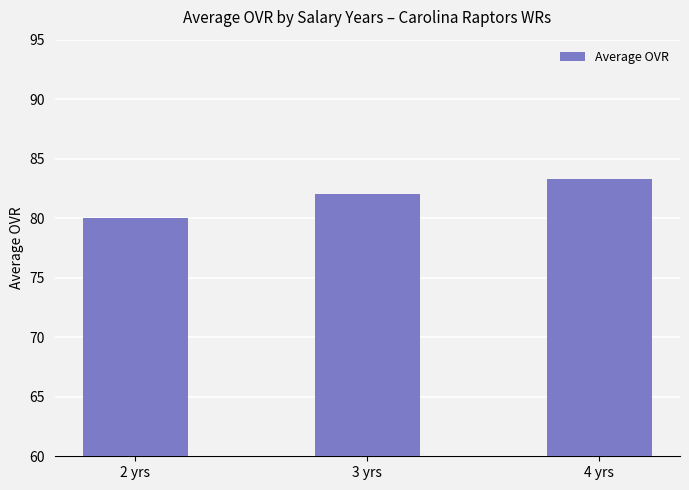

Is it true that the value at 4 yrs is 83.3?

True